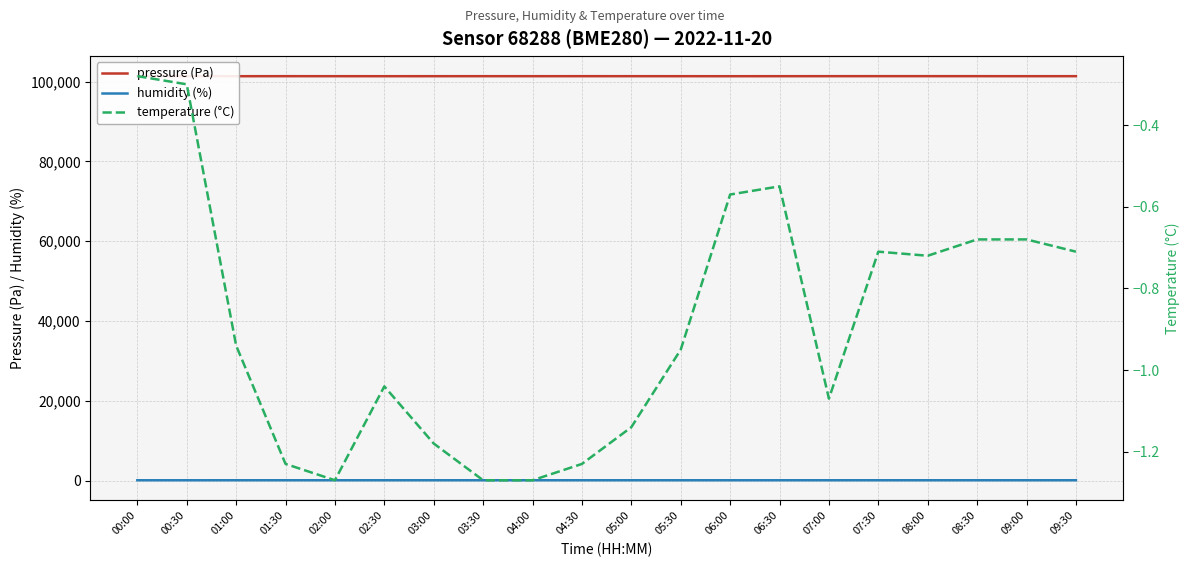

What is the approximate value of temperature (°C) at 03:00?

-1.2